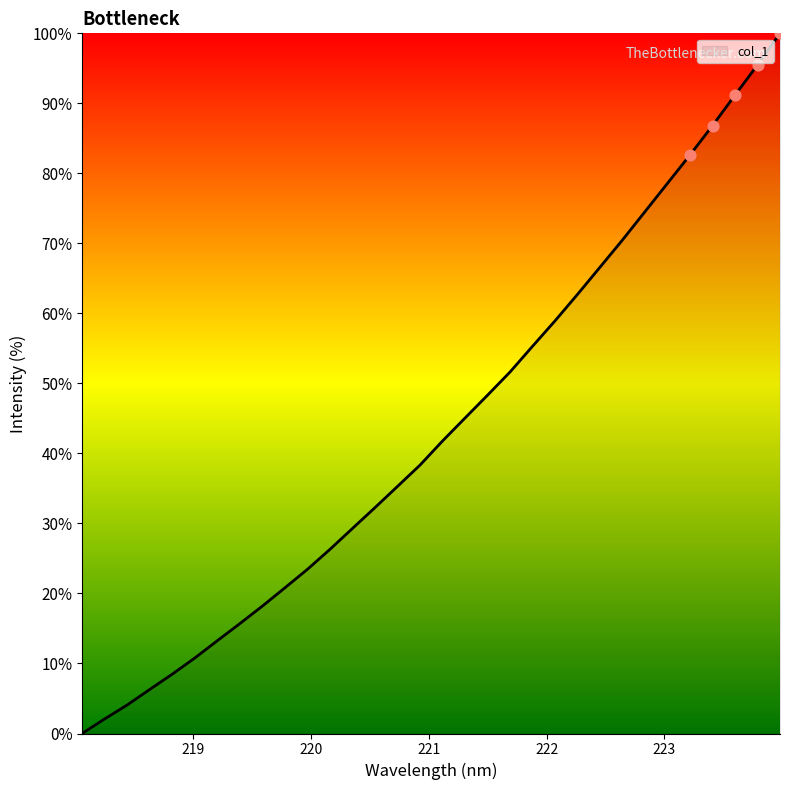

What is the difference between the maximum and minimum values?

100.0